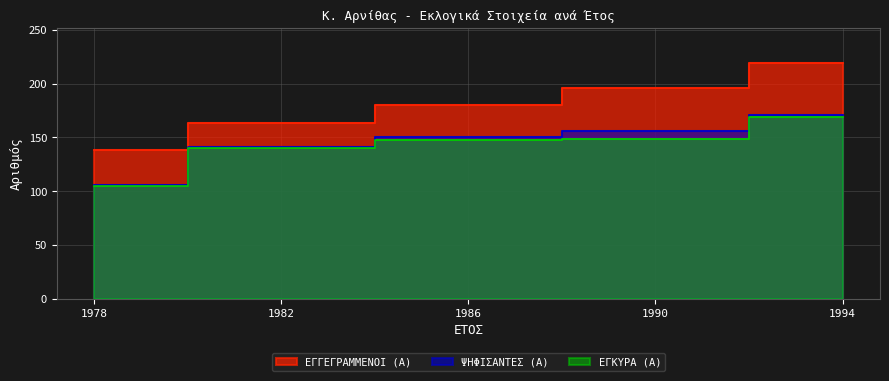

What is the approximate value of ΕΓΓΕΓΡΑΜΜΕΝΟΙ (Α) at 1994, to the nearest 5?

220